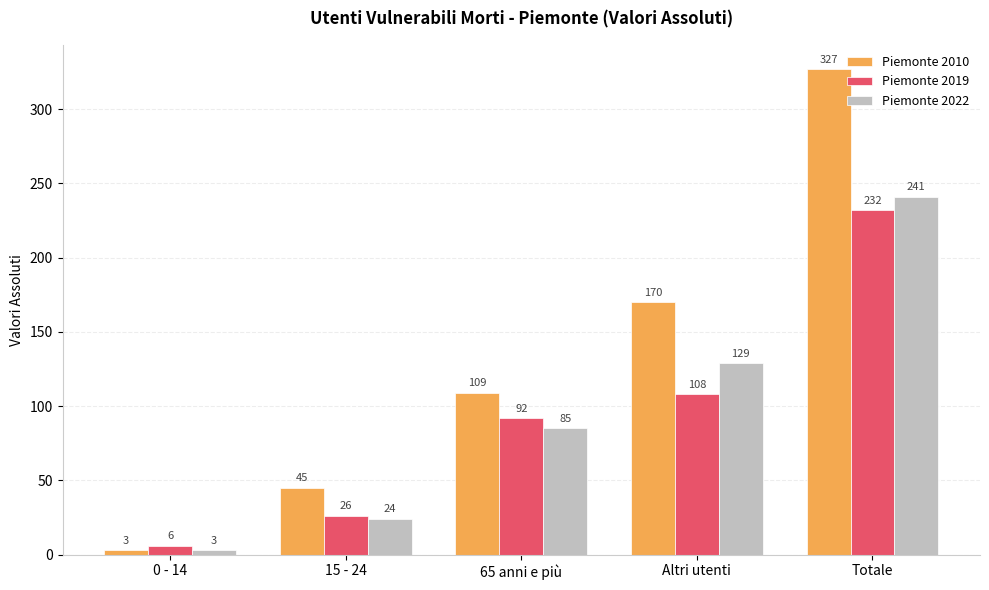

What is the difference between the Piemonte 2010 values at 15 - 24 and Altri utenti?

125